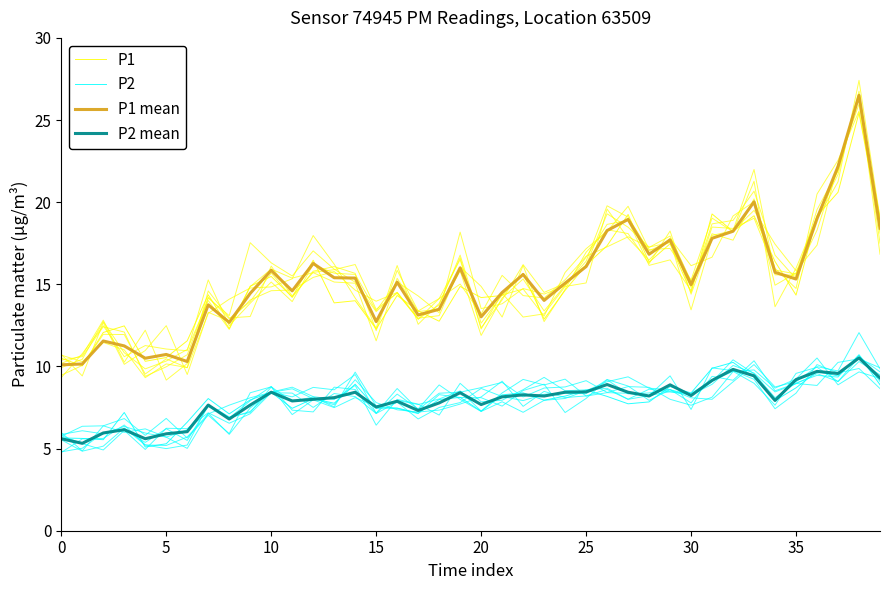

What is the lowest value of the P2 mean series?

5.3